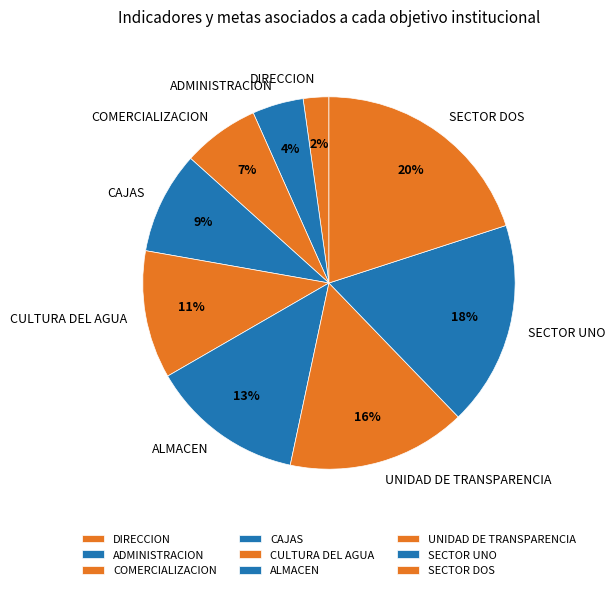

To the nearest percent, what percentage of the pie is SECTOR DOS?

20%